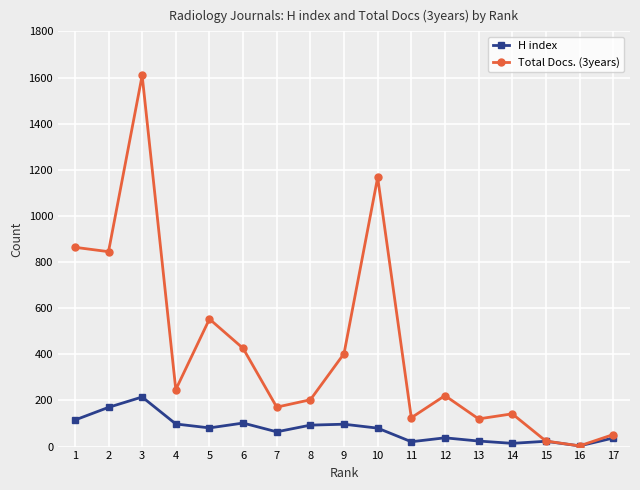

The Total Docs. (3years) series shows 24 at 15. True or false?

True